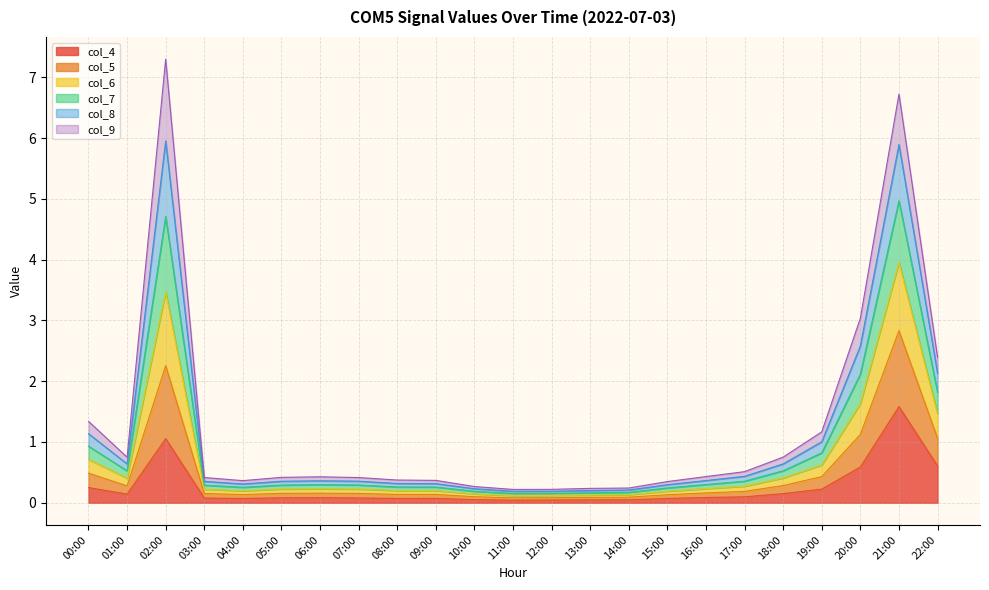

At which label does col_4 reach its peak?

21:00